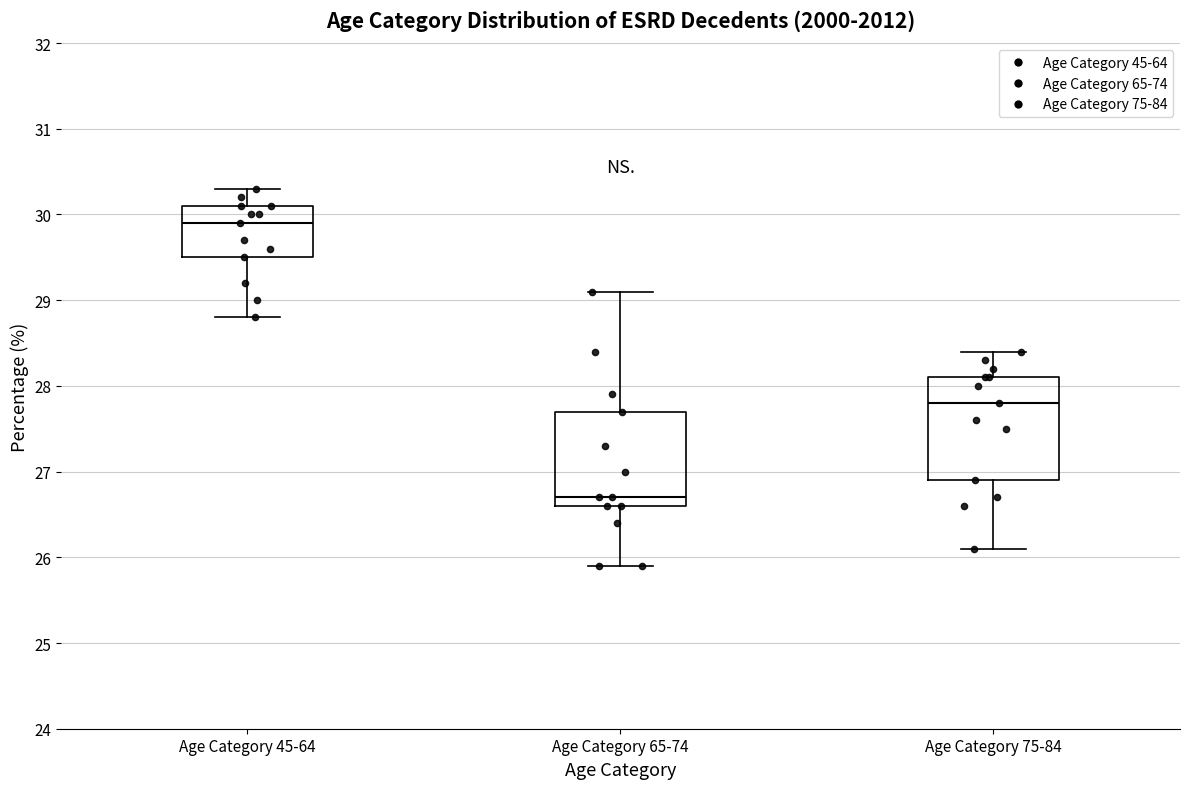

Reading left to right, transcribe this box plot: for each box, give where its median line is, the range the box spans, and where its two whiskers end, as read against the y-axis. The values are not printed on the chart, so give them approximately, as read against the axis.

Age Category 45-64: median 29.9, box 29.5 to 30.1, whiskers 28.8 to 30.3
Age Category 65-74: median 26.7, box 26.6 to 27.7, whiskers 25.9 to 29.1
Age Category 75-84: median 27.8, box 26.9 to 28.1, whiskers 26.1 to 28.4